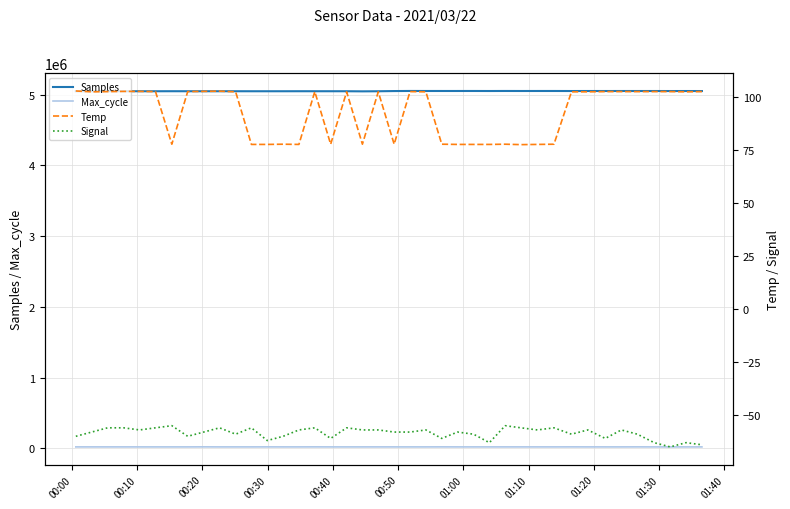

What is the value of the Max_cycle point at the 33rd from the left?

20076.0